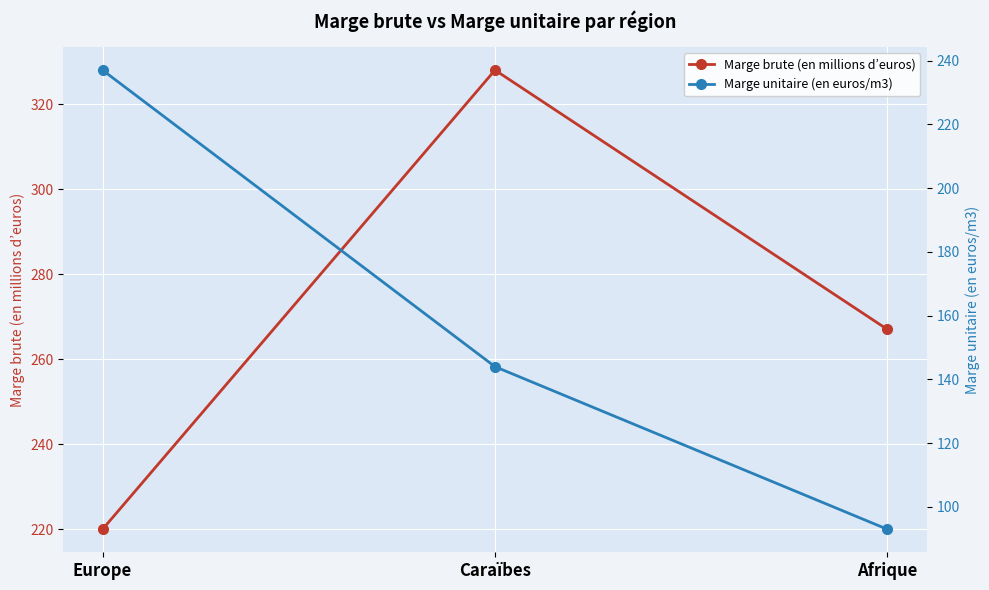

Is the value of Marge brute (en millions d’euros) at Caraïbes greater than the value of Marge unitaire (en euros/m3) at Caraïbes?

Yes